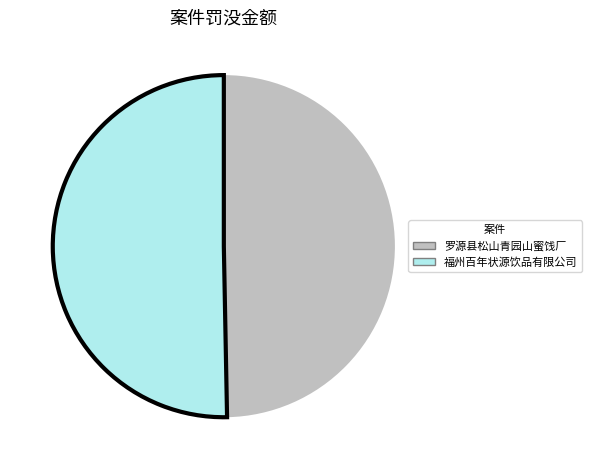

Between 福州百年状源饮品有限公司 and 罗源县松山青园山蜜饯厂, which is larger?

福州百年状源饮品有限公司